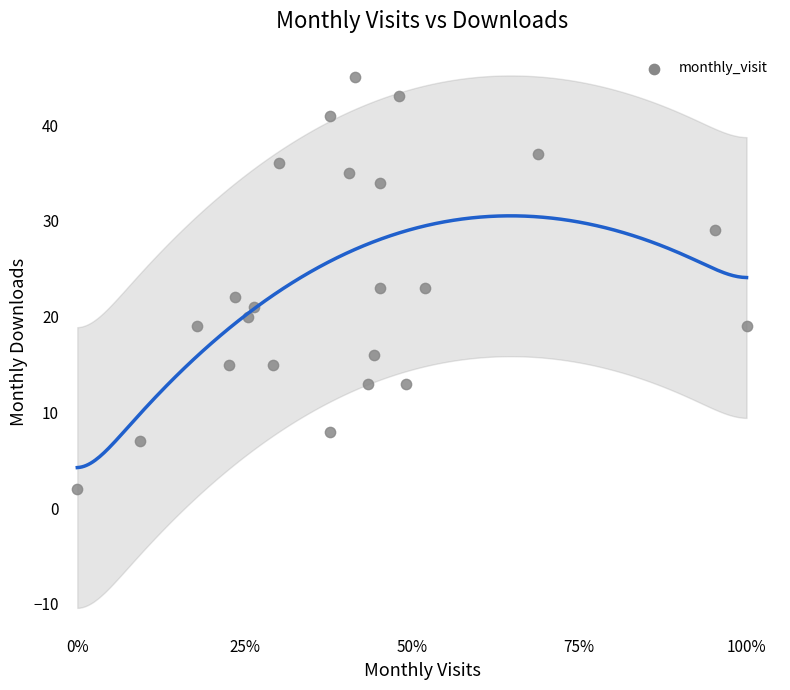

What is the range of Y values (max minus min)?

43